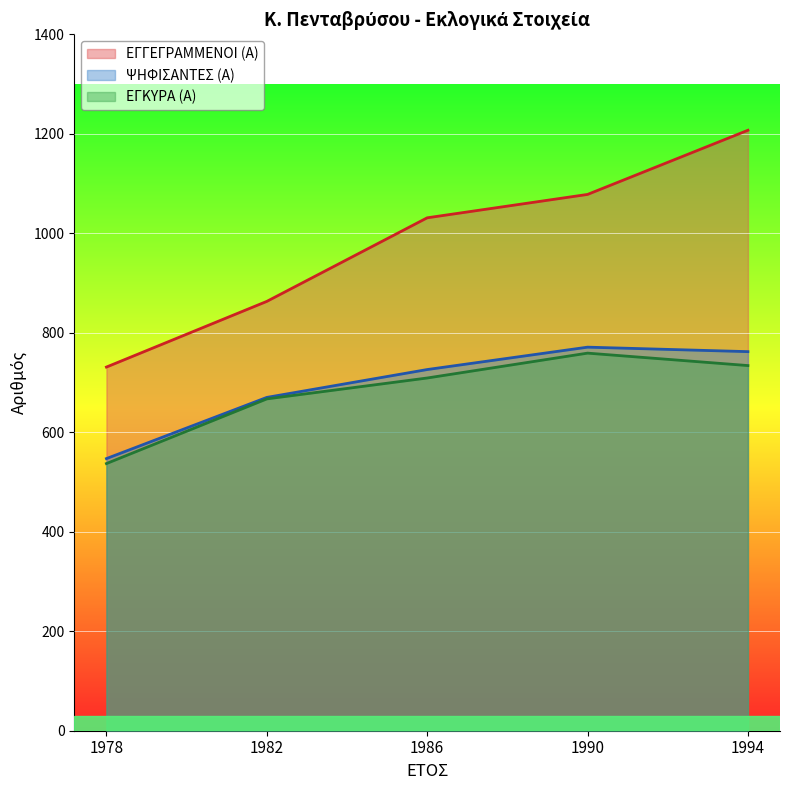

Rank the series by their maximum value, from highest to lowest.

ΕΓΓΕΓΡΑΜΜΕΝΟΙ (Α), ΨΗΦΙΣΑΝΤΕΣ (Α), ΕΓΚΥΡΑ (Α)